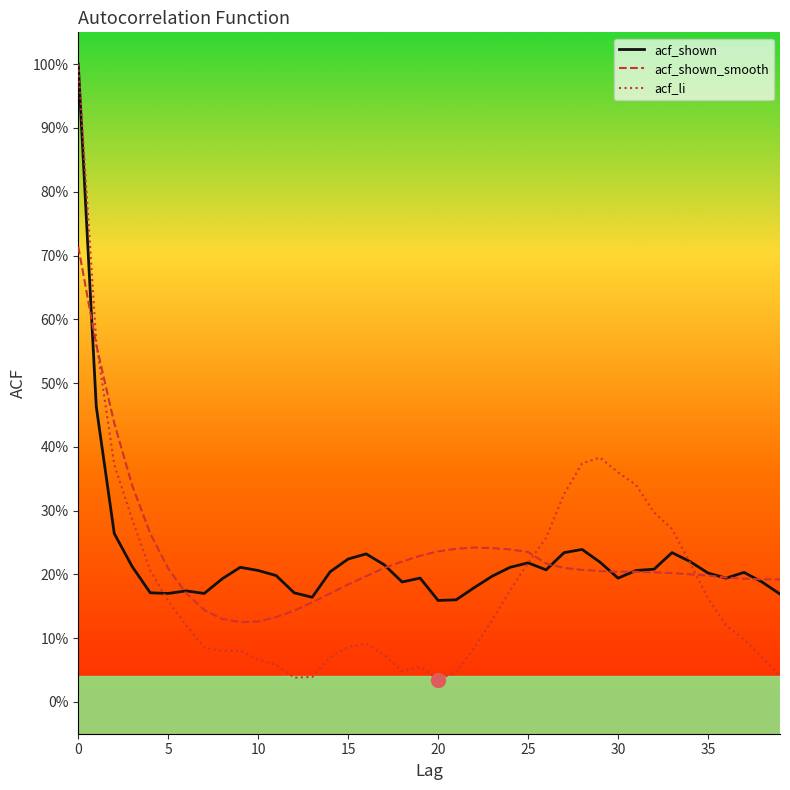

Which series has the widest spread of values?

acf_li